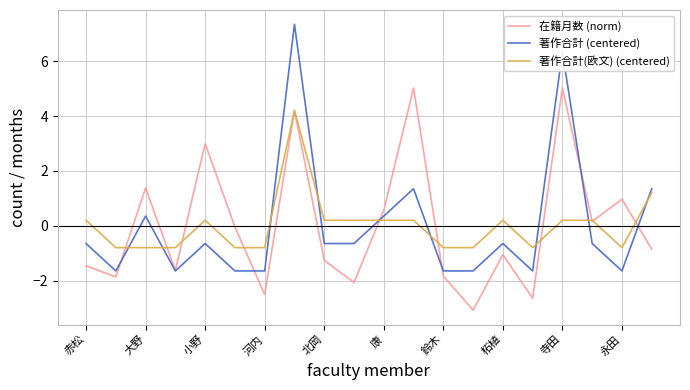

True or false: 著作合計(欧文) (centered) and 著作合計 (centered) cross at least once.

True